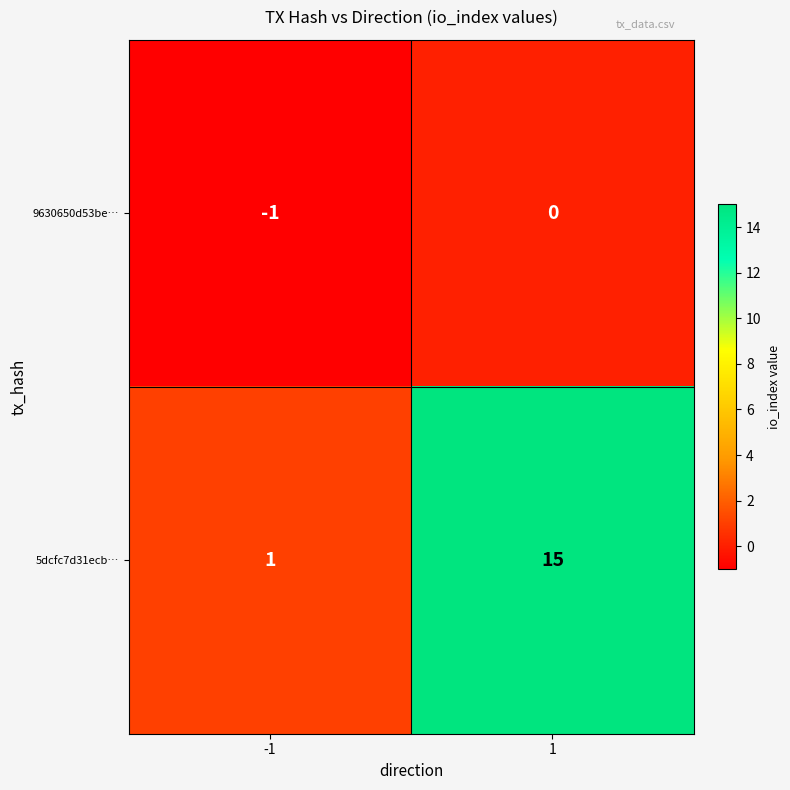

At how many categories does at least one series exceed 4?

1